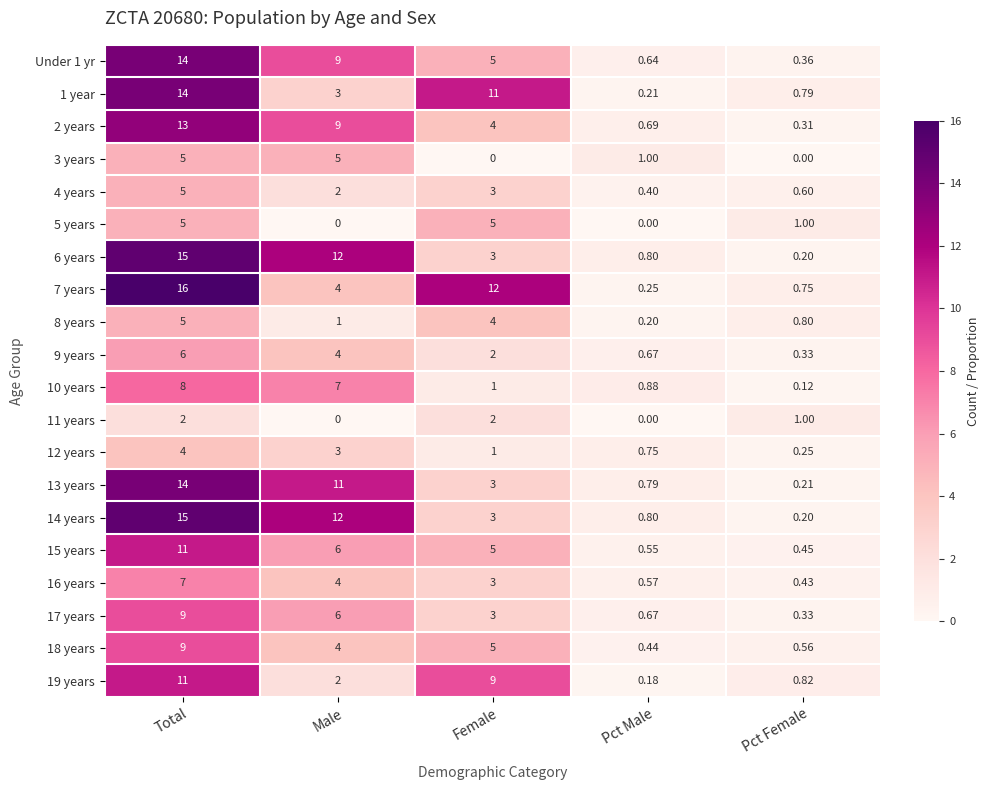

How many series are shown in this chart?

20